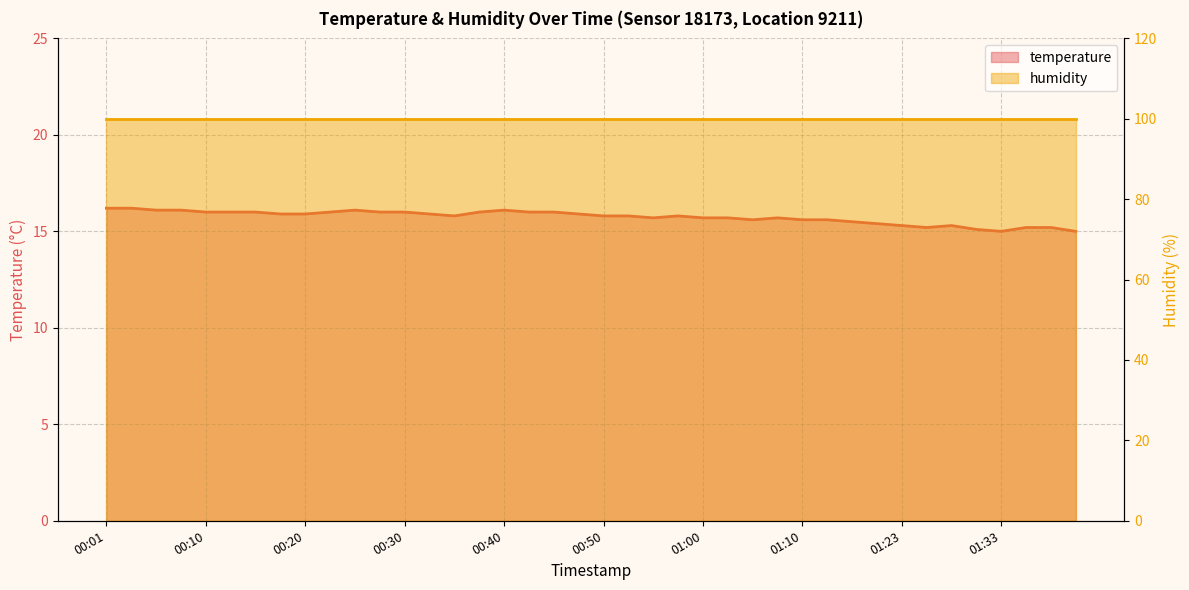

Does the chart have visible grid lines?

Yes